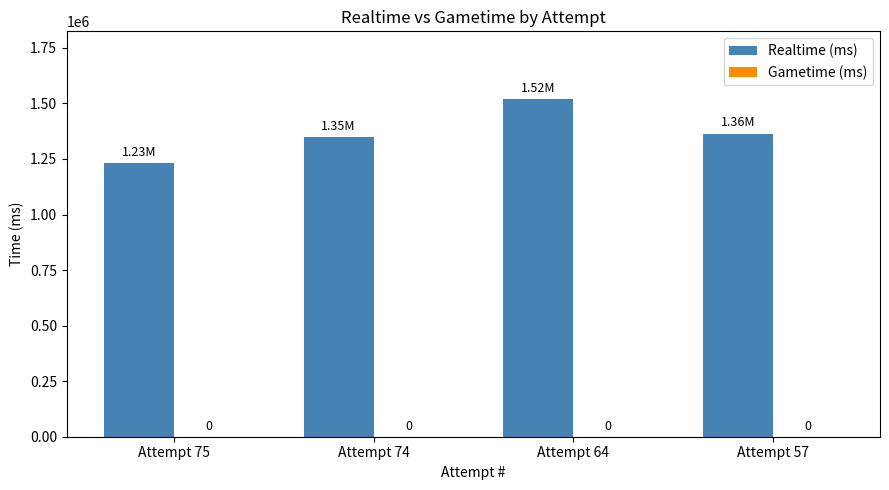

How many bars are there in total?

4